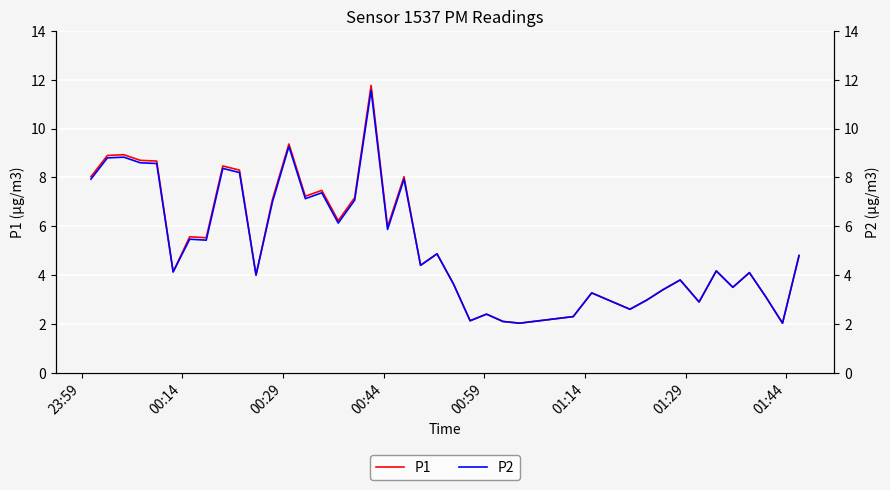

What is the maximum value for P1?

11.8